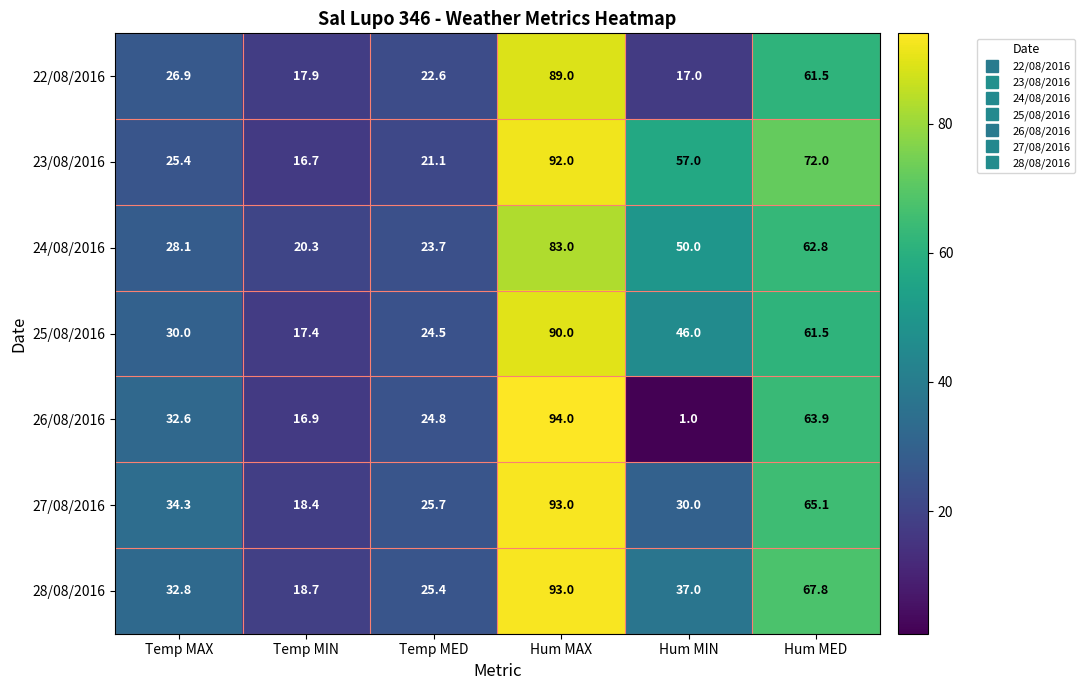

What is the lowest value of the 24/08/2016 series?

20.3